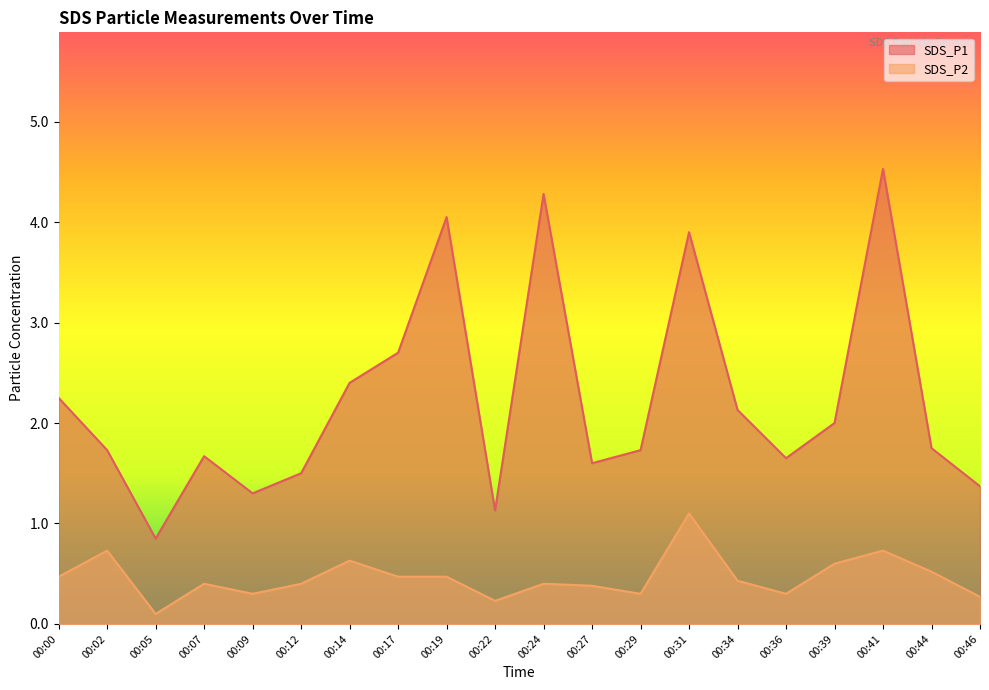

What is the difference between the SDS_P2 values at 00:05 and 00:34?

0.3